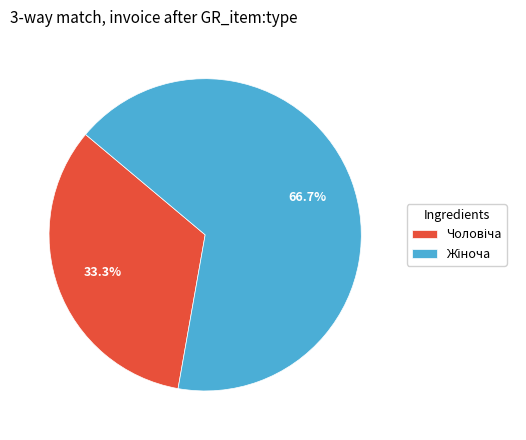

Does any single category account for the majority?

Yes